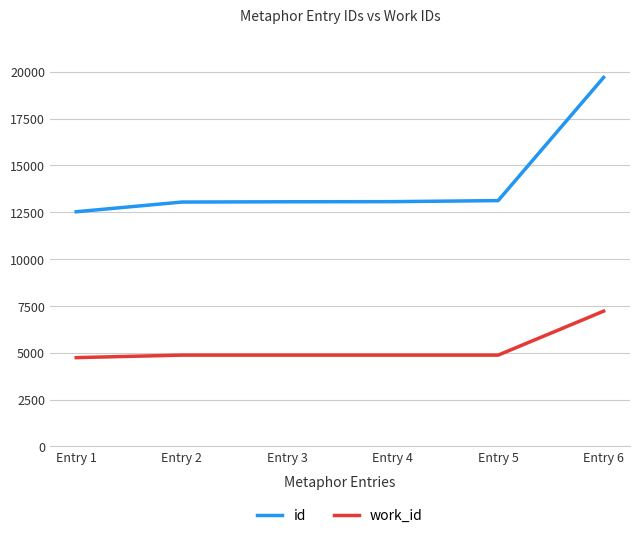

Is it true that id equals 12527 at Entry 1?

True